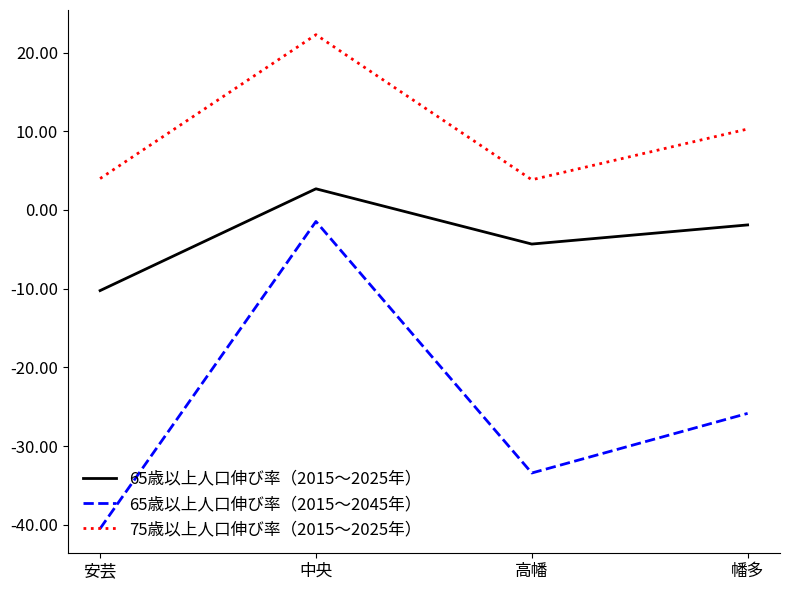

What are all the series names shown in the legend?

65歳以上人口伸び率（2015〜2025年）, 65歳以上人口伸び率（2015〜2045年）, 75歳以上人口伸び率（2015〜2025年）